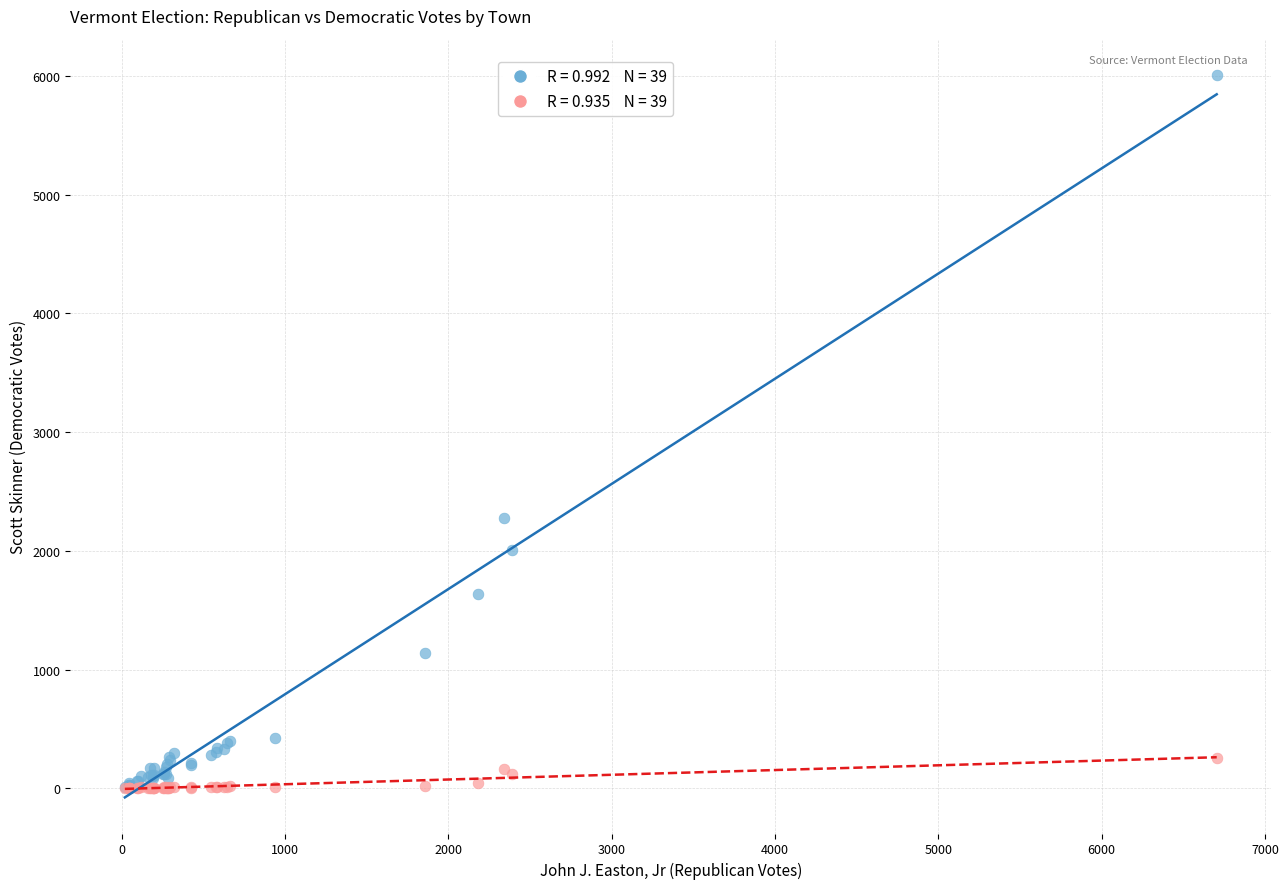

Across all series, what Y value is closest to 3004?

2275